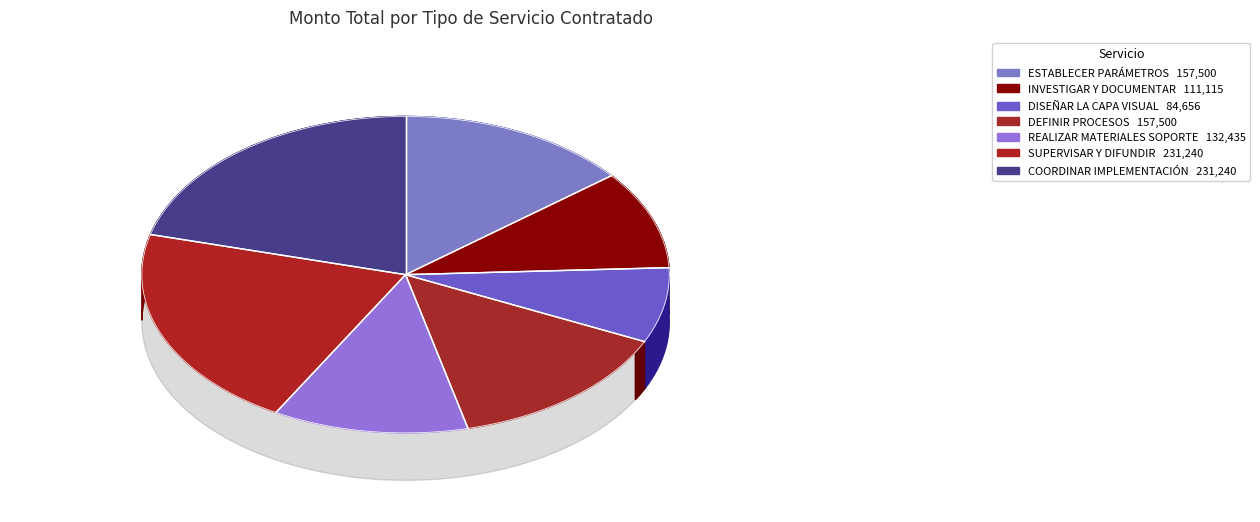

To the nearest percent, what is the combined percentage of REALIZAR LOS MATERIALES PARA SOPORTE and INVESTIGAR Y DOCUMENTAR LAS REGLAS DE NEGOCIO?

22%